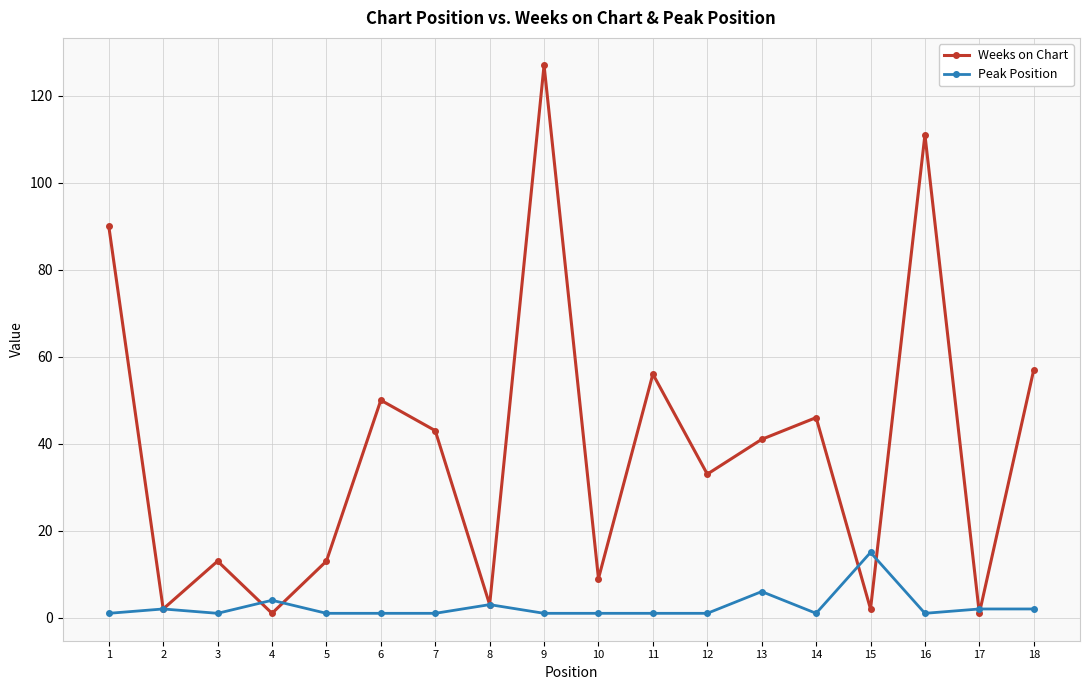

How many interior local valleys does the Weeks on Chart series have?

7